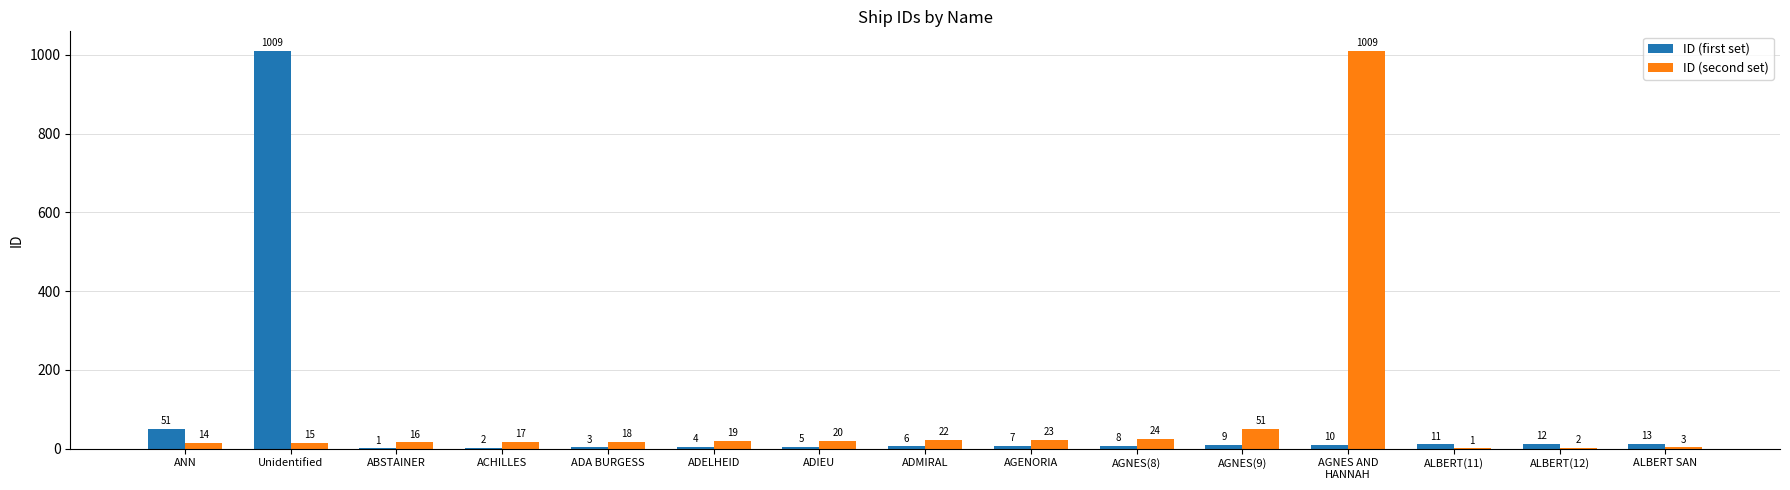

Is the value of ID (second set) at ALBERT SAN greater than the value of ID (first set) at AGNES(8)?

No